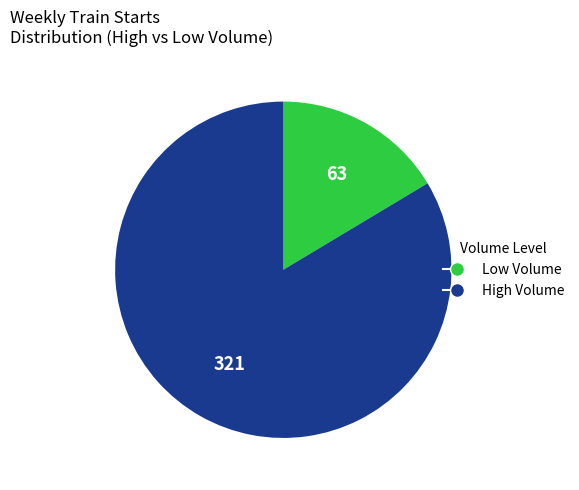

Is there any slice that represents more than half of the pie?

Yes